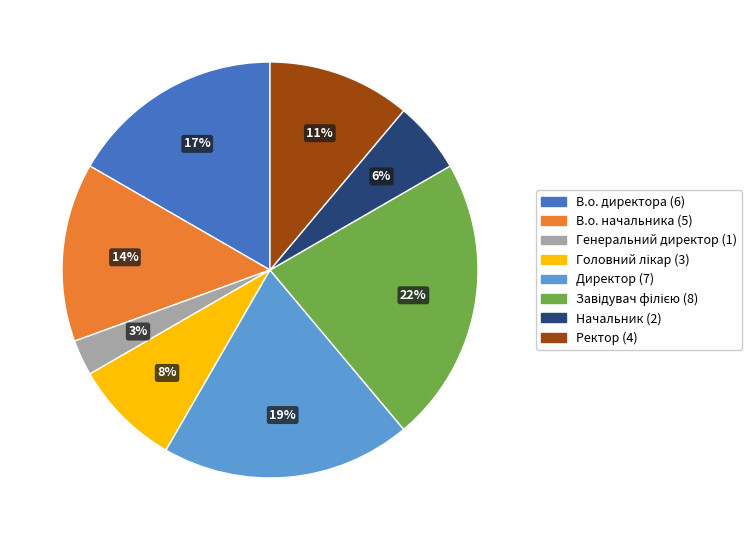

What percentage is the В.о. начальника slice, to the nearest percent?

14%